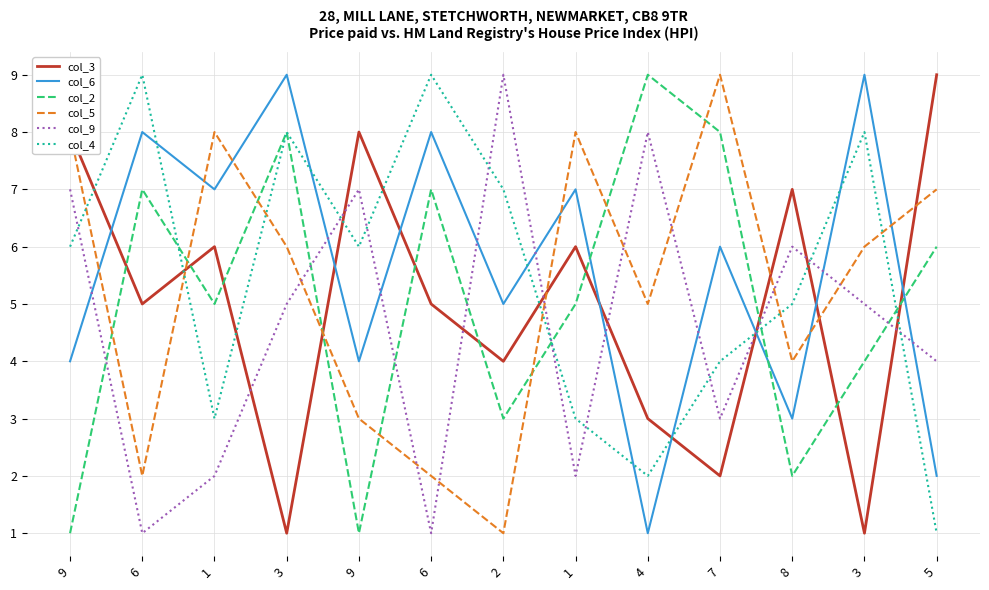

Reading left to right, list all the values displayed in this chart.

col_3: 8	5	6	1	8	5	4	6	3	2	7	1	9
col_6: 4	8	7	9	4	8	5	7	1	6	3	9	2
col_2: 1	7	5	8	1	7	3	5	9	8	2	4	6
col_5: 8	2	8	6	3	2	1	8	5	9	4	6	7
col_9: 7	1	2	5	7	1	9	2	8	3	6	5	4
col_4: 6	9	3	8	6	9	7	3	2	4	5	8	1